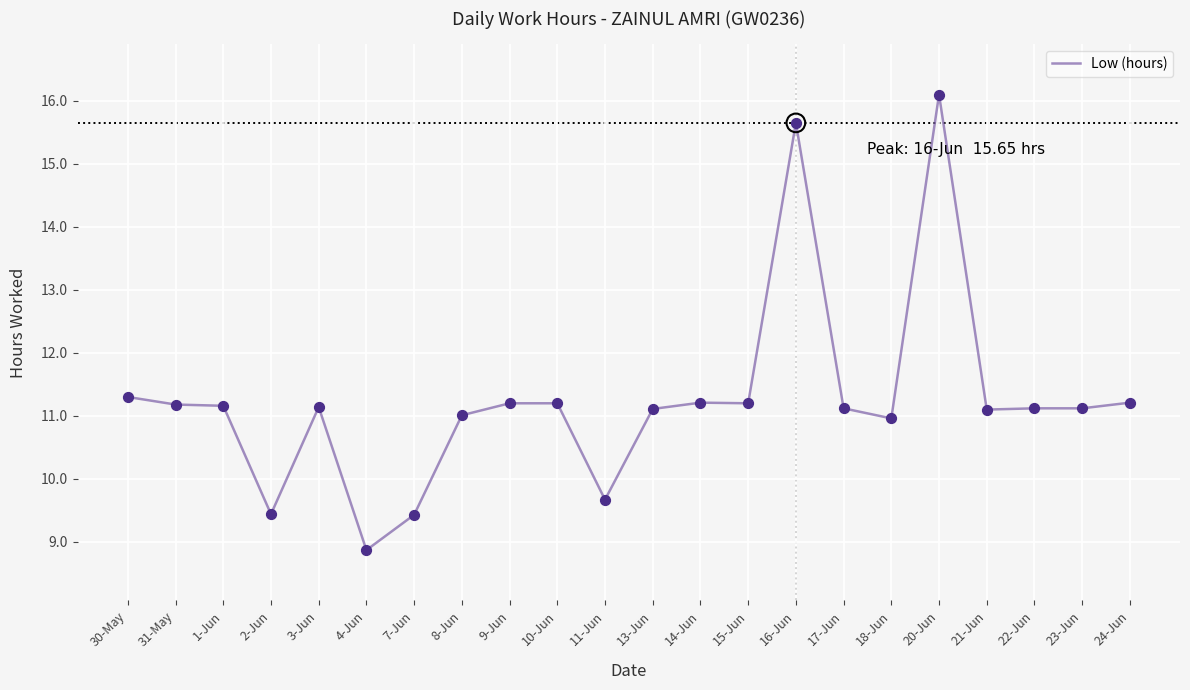

Approximately how many times larger is the value at 20-Jun compared to 22-Jun?

1.4